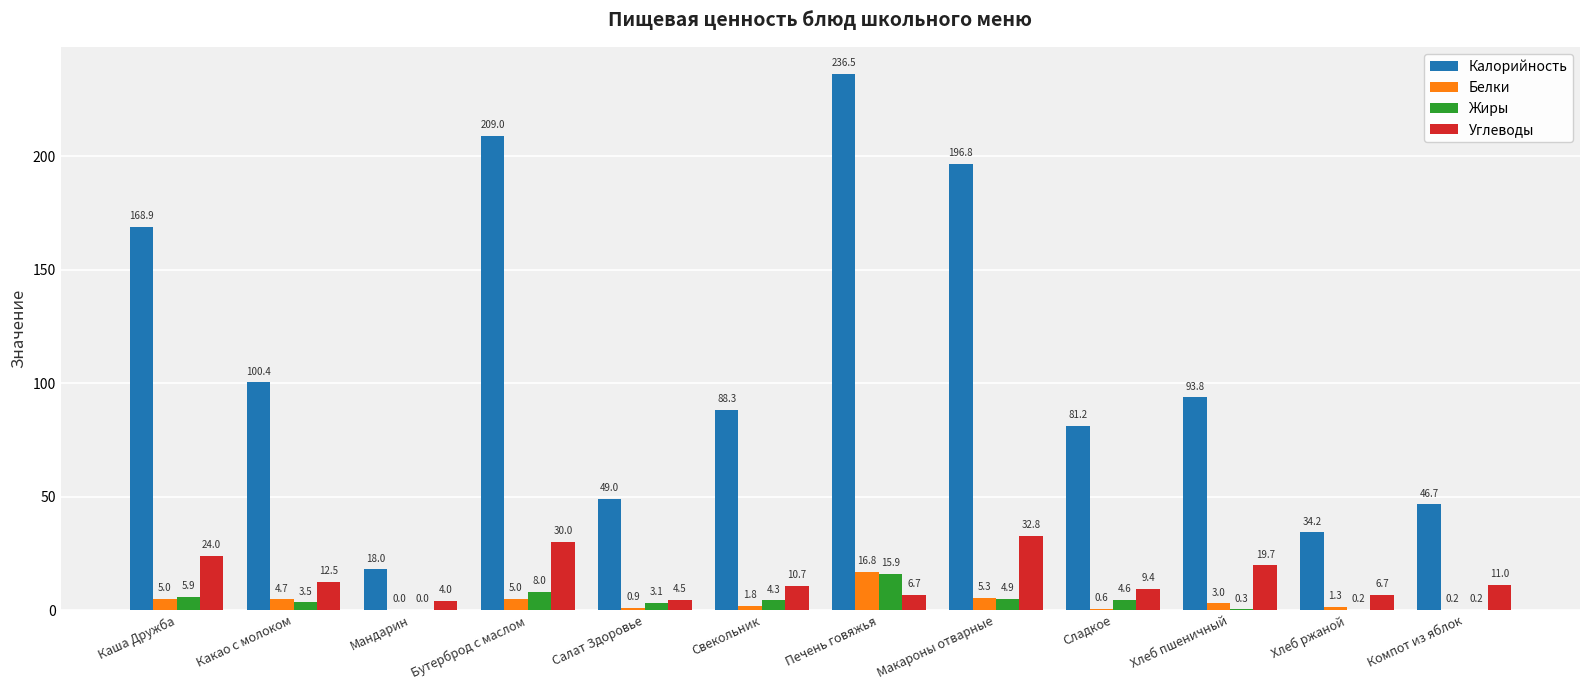

What is the maximum value shown in the chart?

236.5